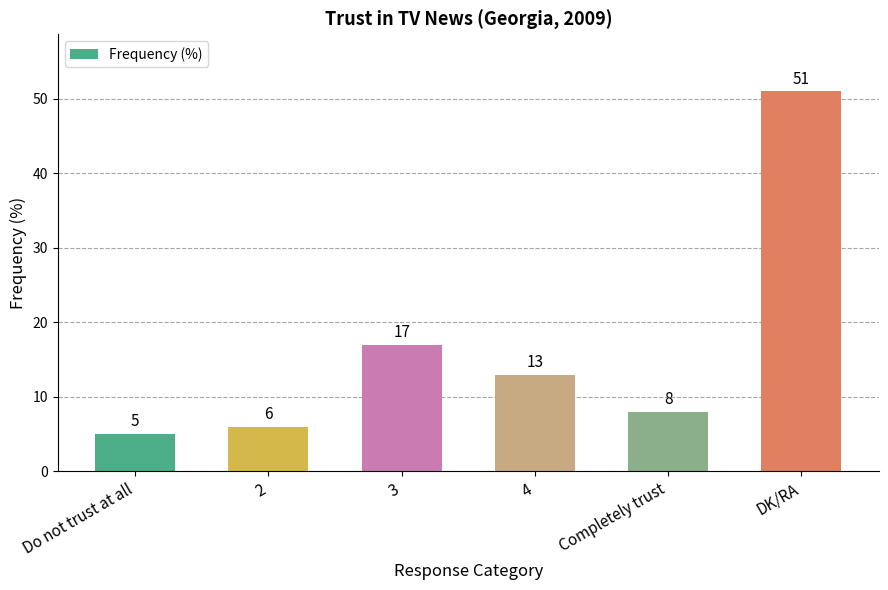

The value at DK/RA is 78. True or false?

False